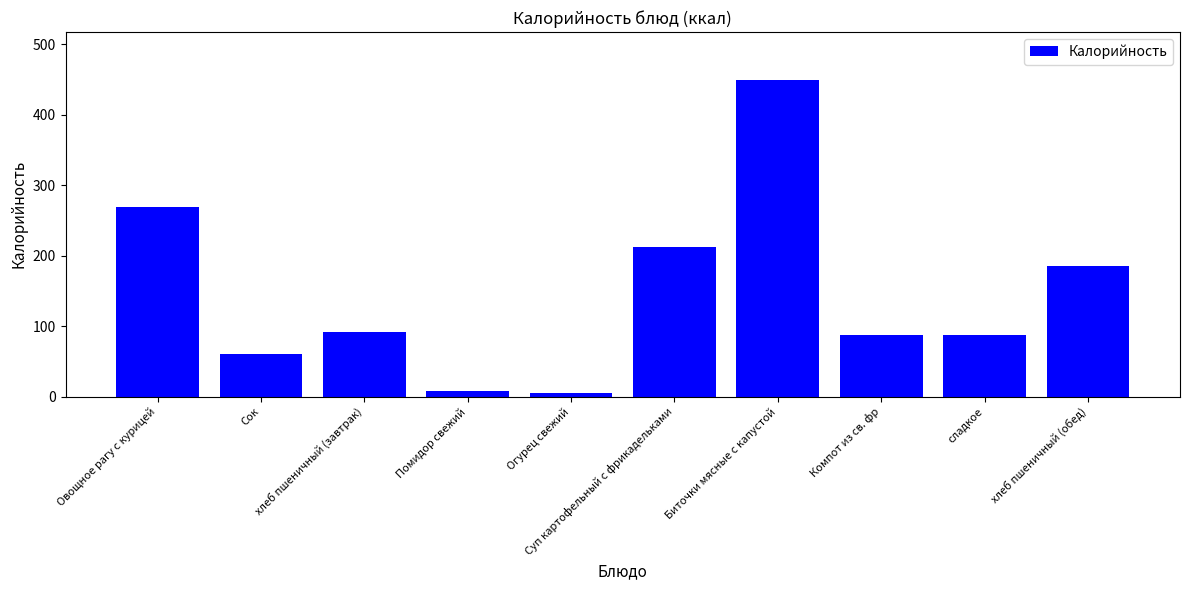

How many data points does each series have?

10